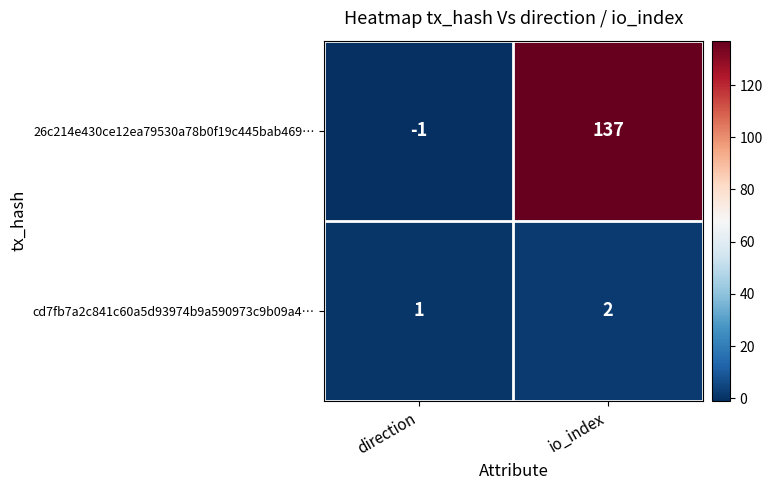

Which series changed the most between direction and io_index?

26c214e430ce12ea79530a78b0f19c445bab469…